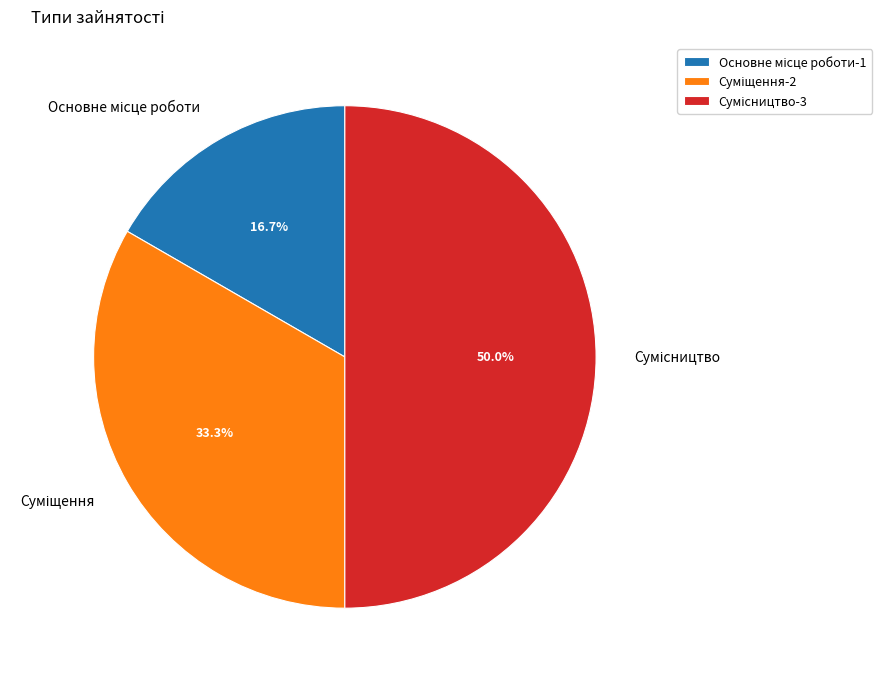

What percentage is the Сумісництво slice, to the nearest percent?

50%